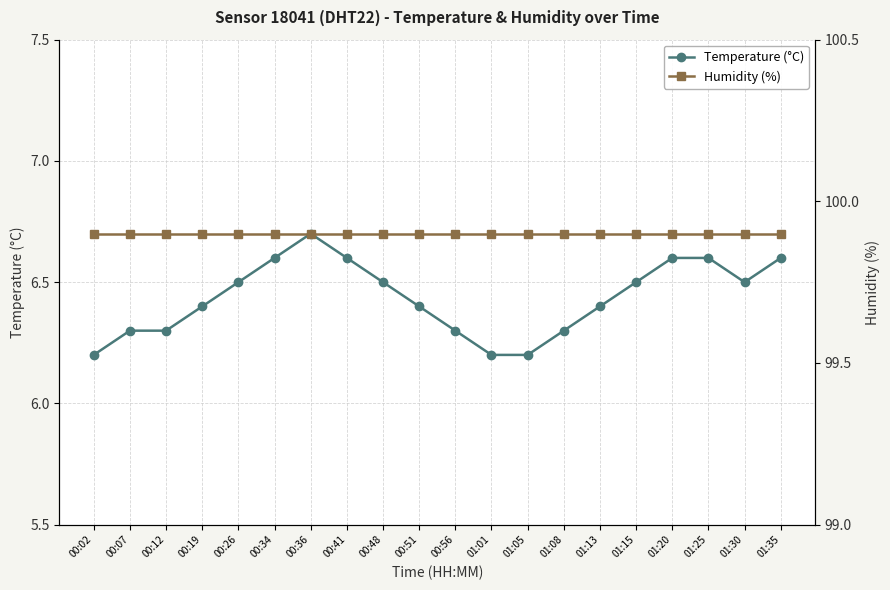

True or false: Temperature (°C) has a value of 6.6 at 01:35.

True